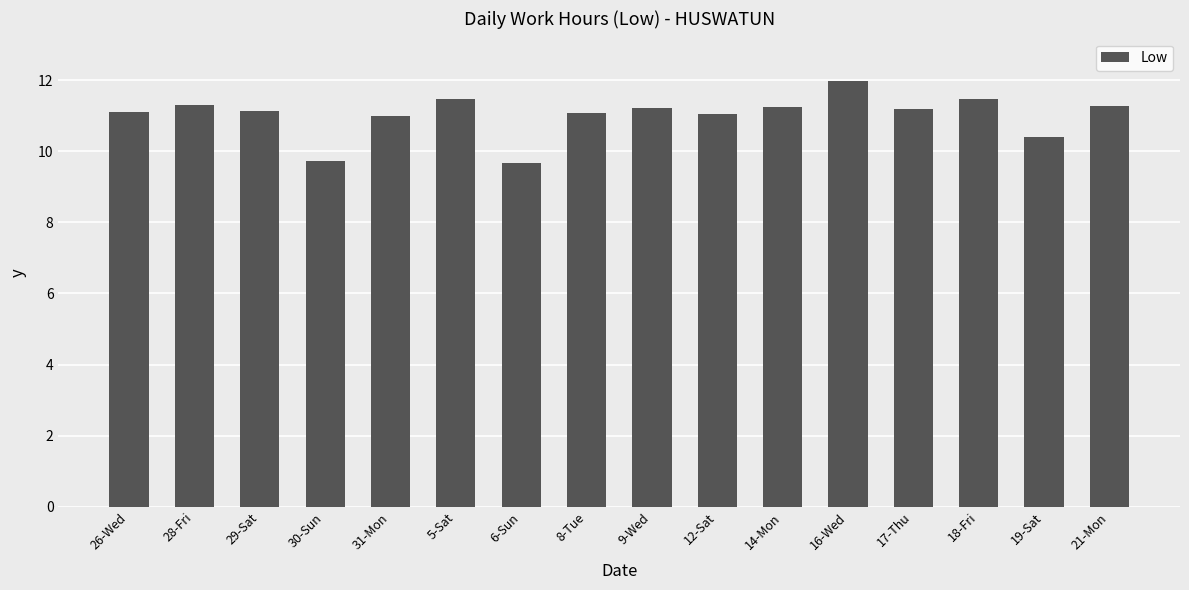

What is the label of the 7th bar from the left?

6-Sun